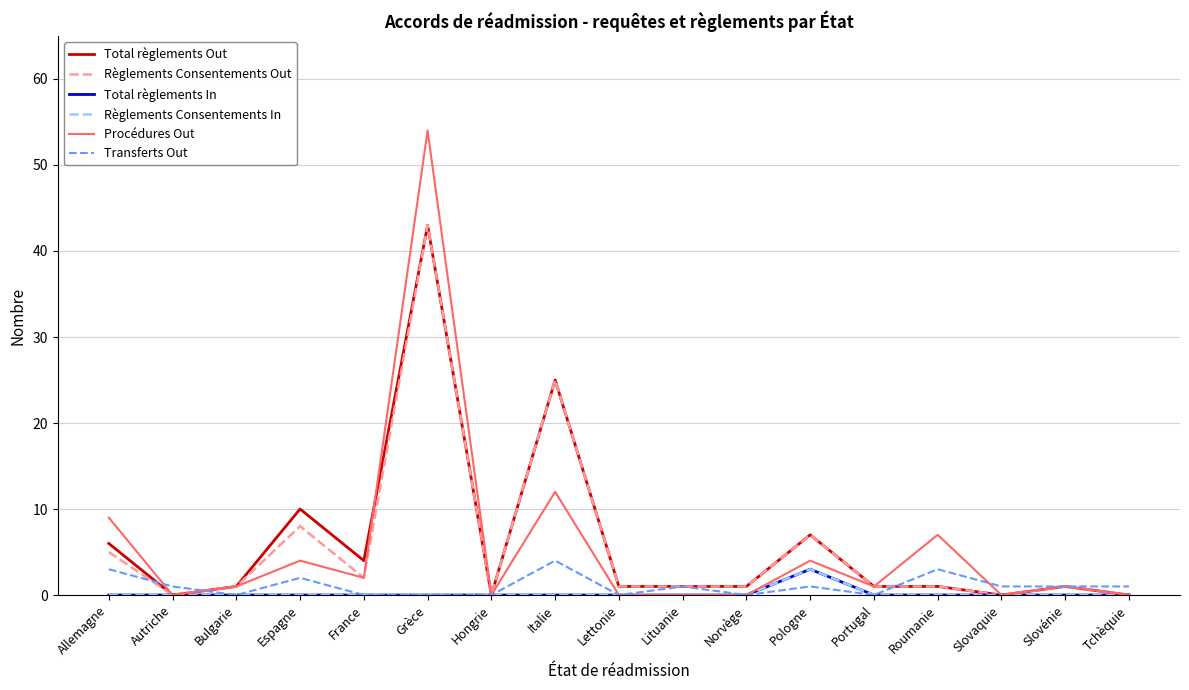

Is the value of Total règlements Out at Allemagne greater than the value of Transferts Out at Roumanie?

Yes